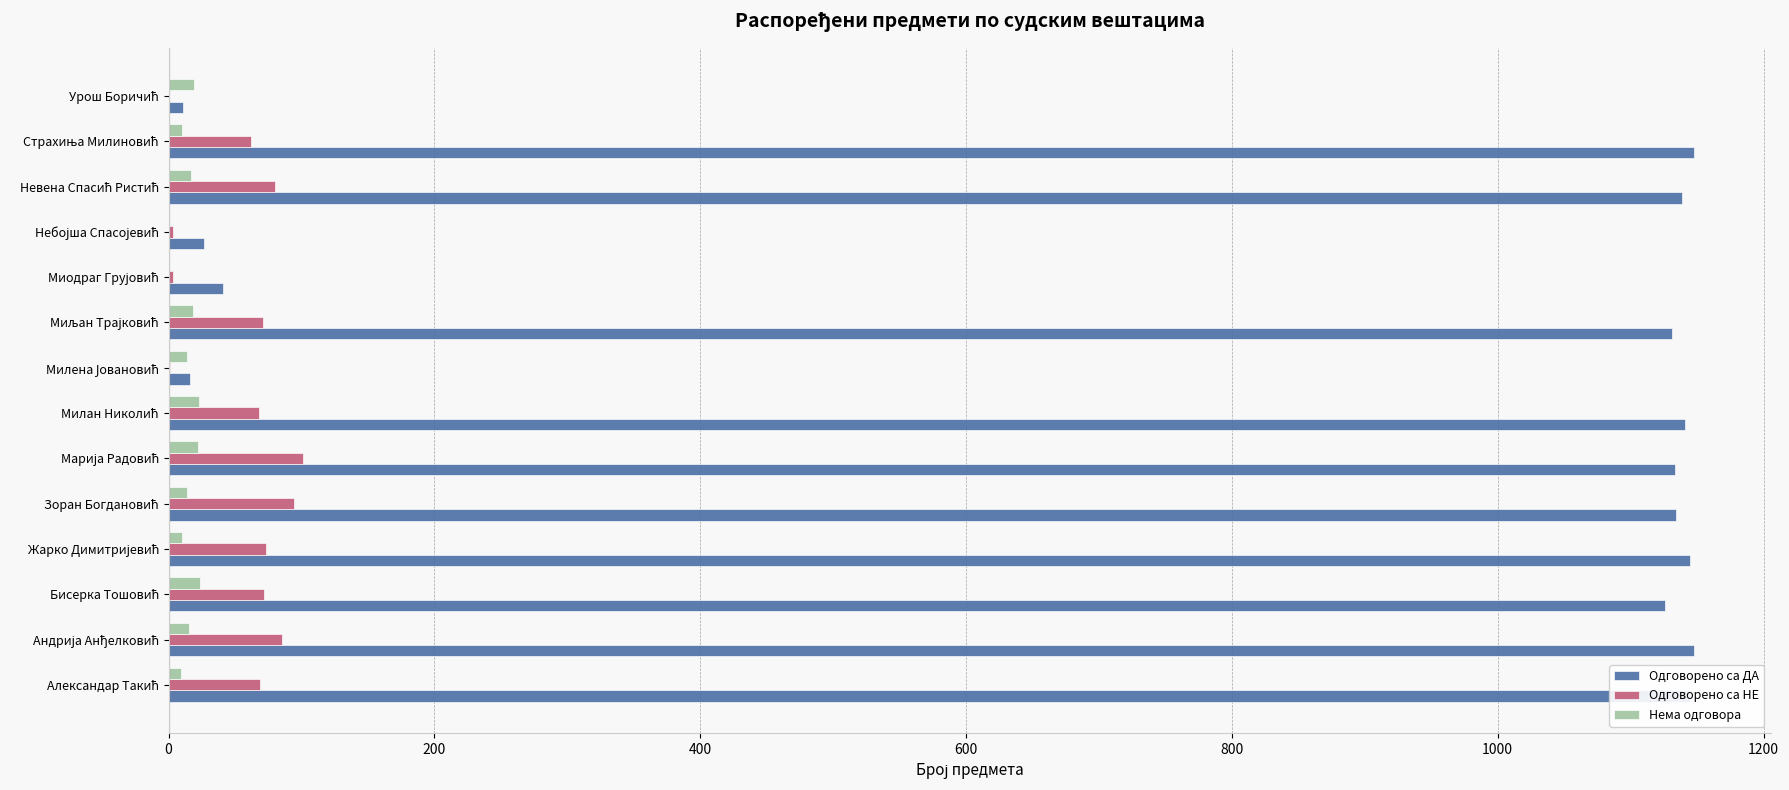

What is the maximum value for Одговорено са ДА?

1148